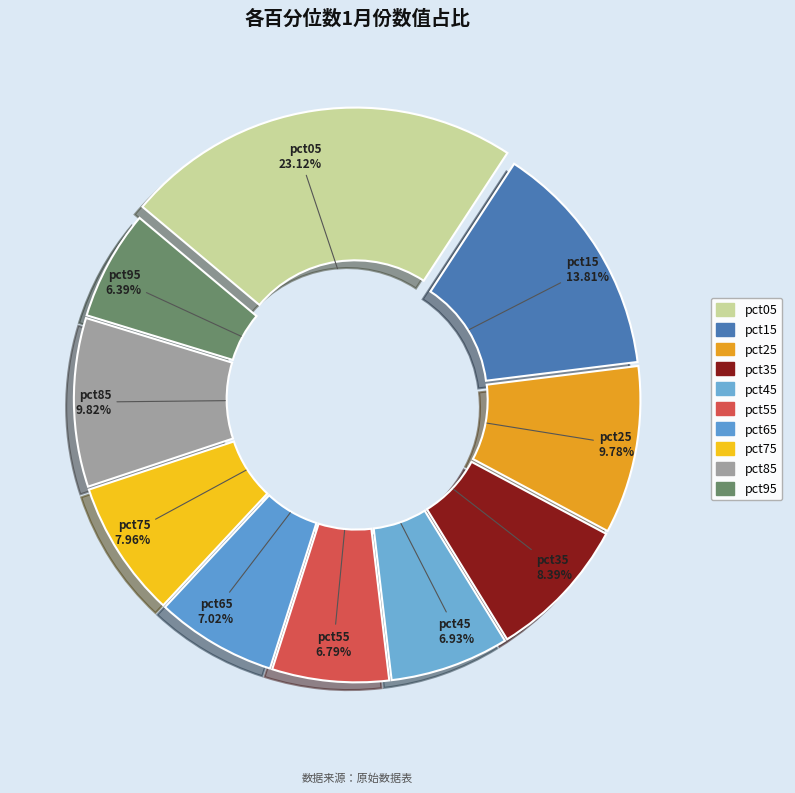

To the nearest percent, what is the combined percentage of pct45 and pct75?

15%